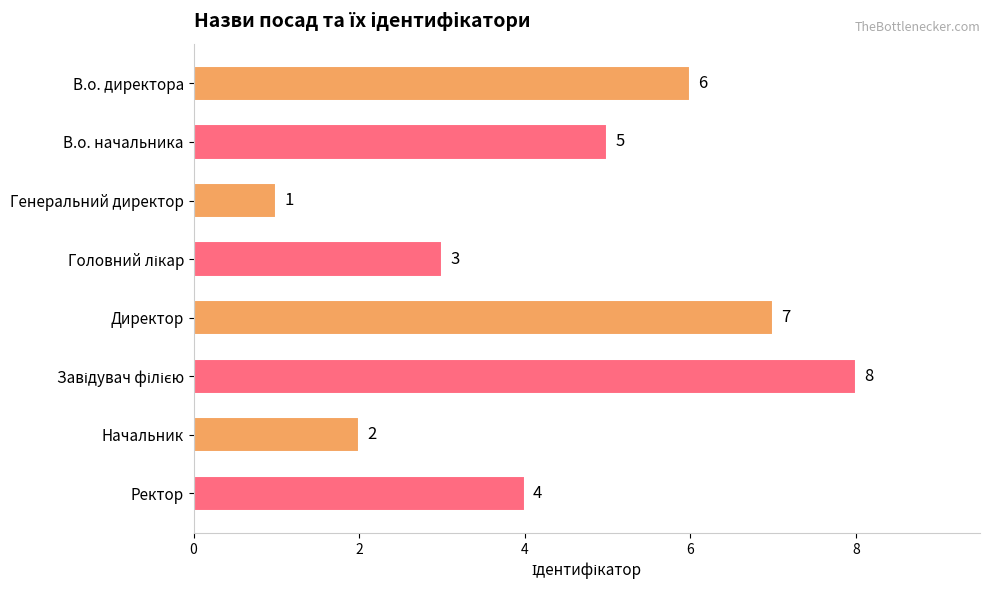

What is the label of the 7th bar from the bottom?

В.о. начальника